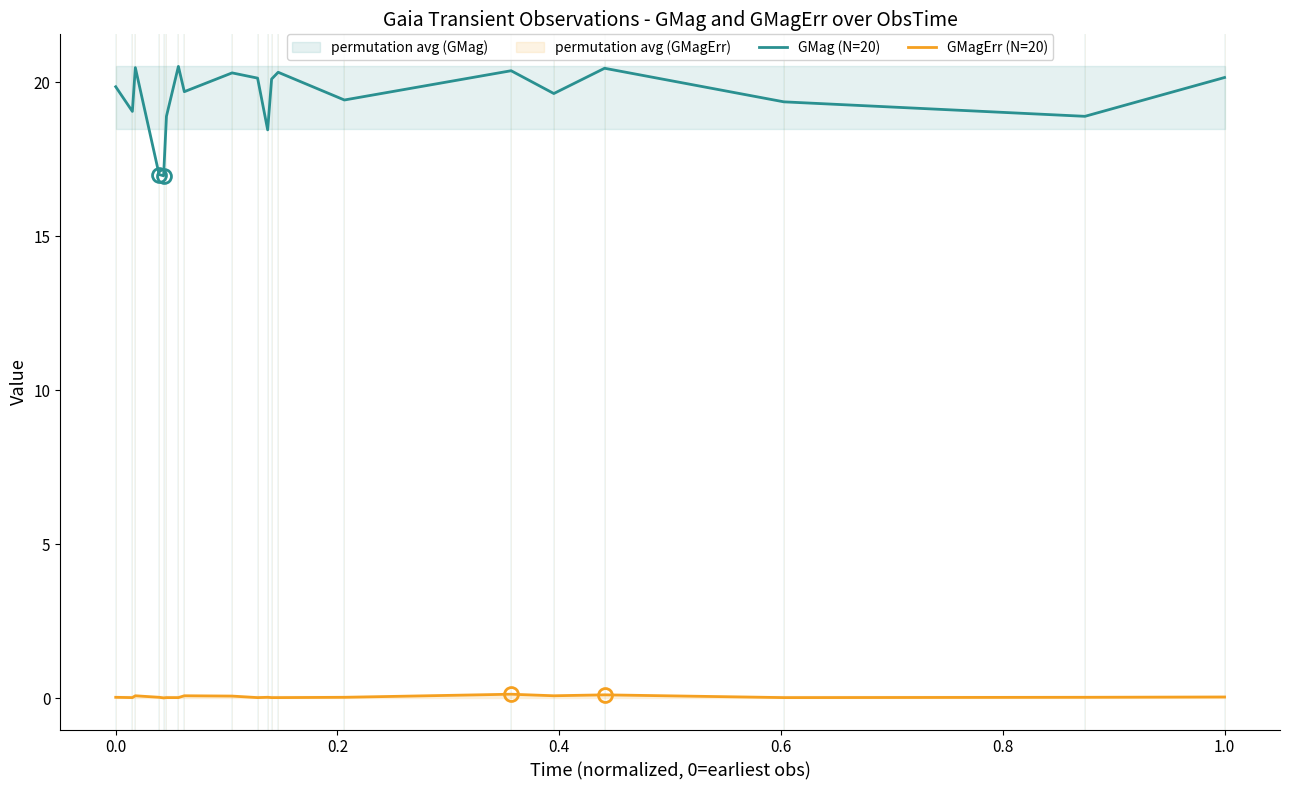

The GMag (N=20) series shows 5.1 at 1.0. True or false?

False